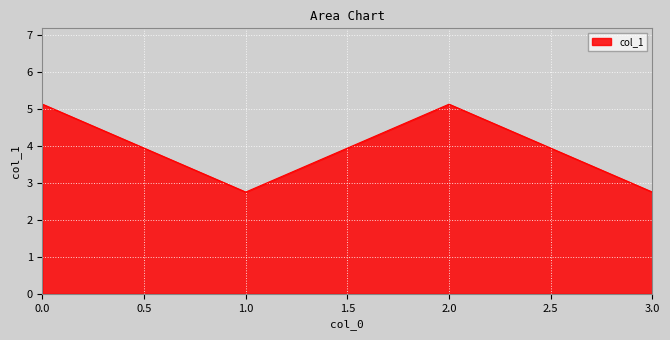

What is the change in value from 0.0 to 1.0?

-2.4